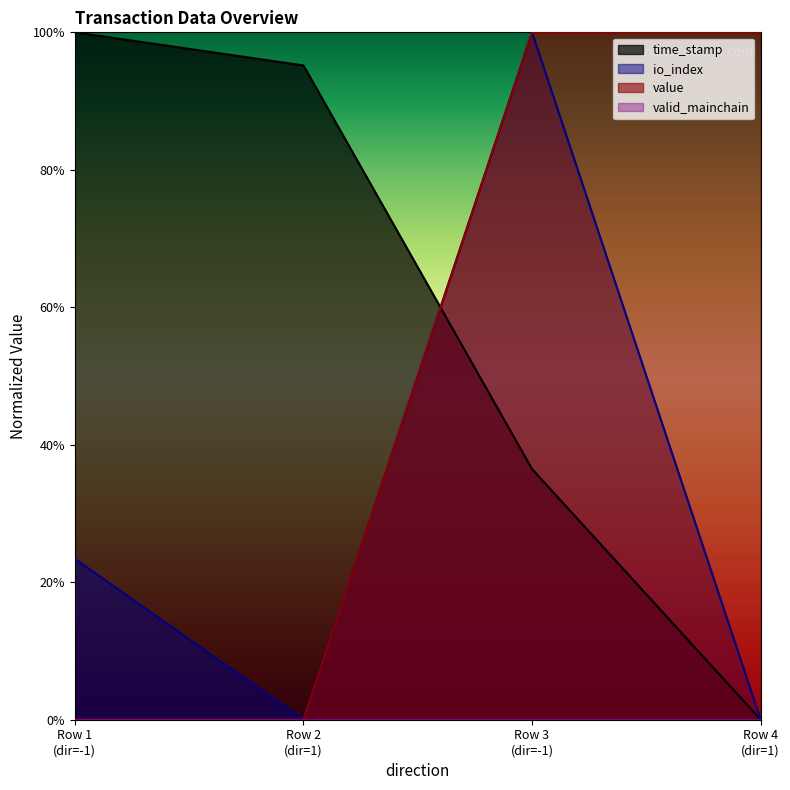

What is the sum of the time_stamp values at -1 and 1?

0.4